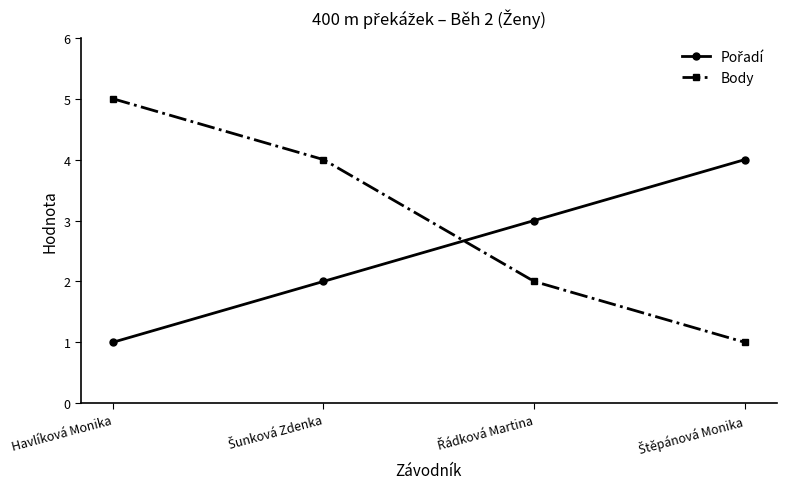

What is the greatest value displayed?

5